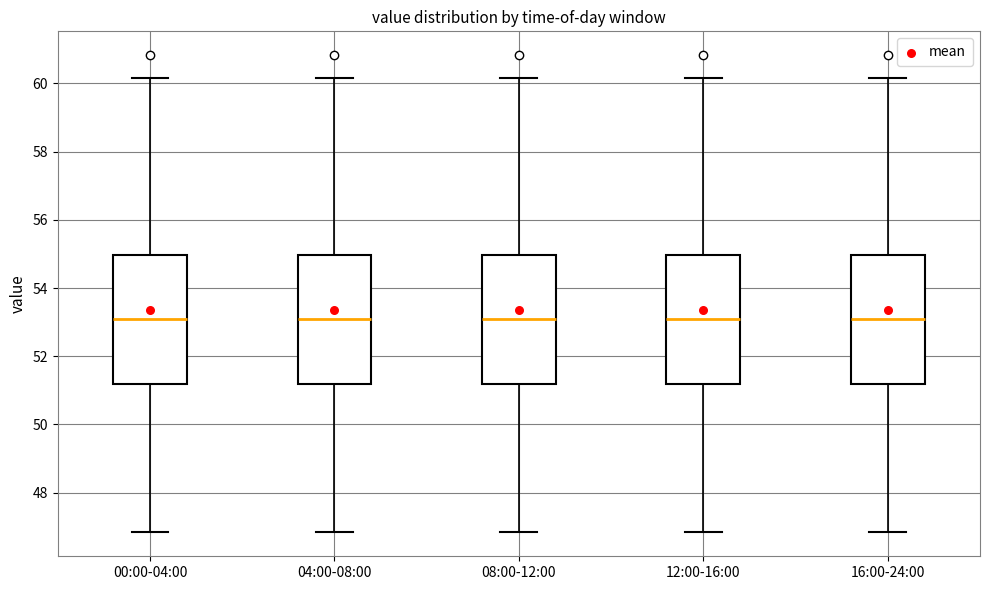

Where is the lower edge of the box for 12:00-16:00 on the y-axis? The values are not printed on the chart, so give them approximately, as read against the axis.

51.2